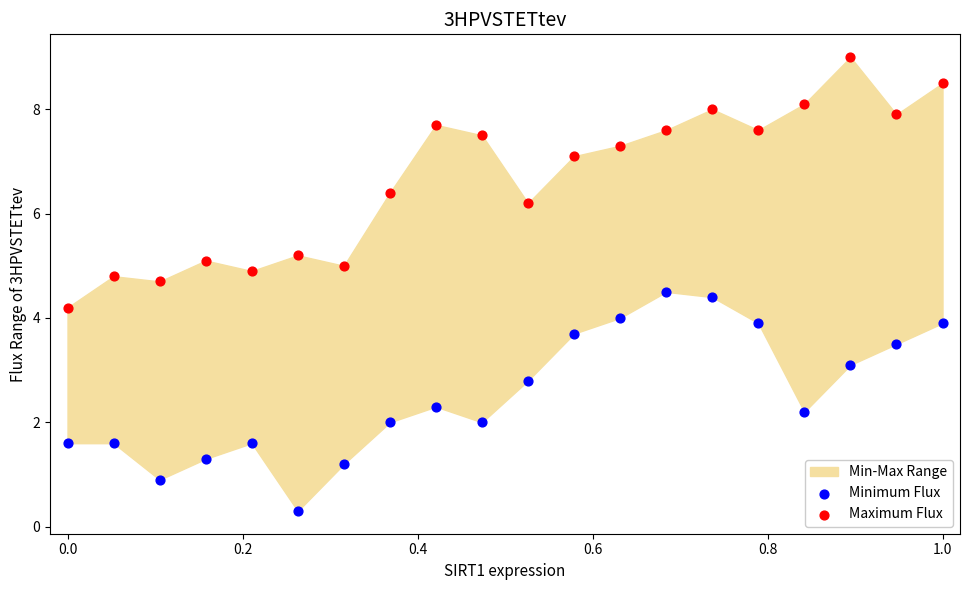

Which series contains the lowest Y value?

Minimum Flux